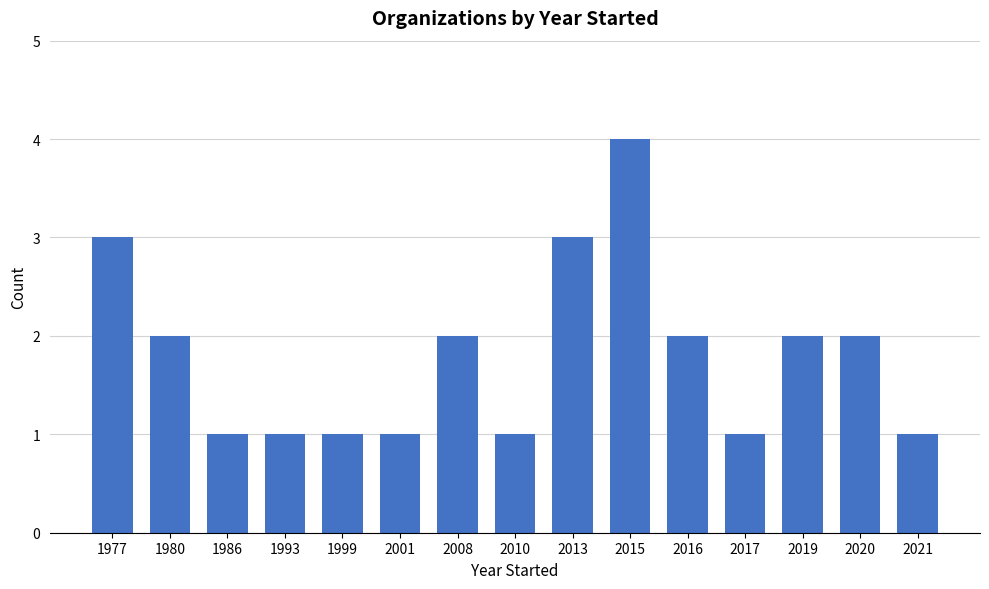

Where does the data first go above 2?

1977